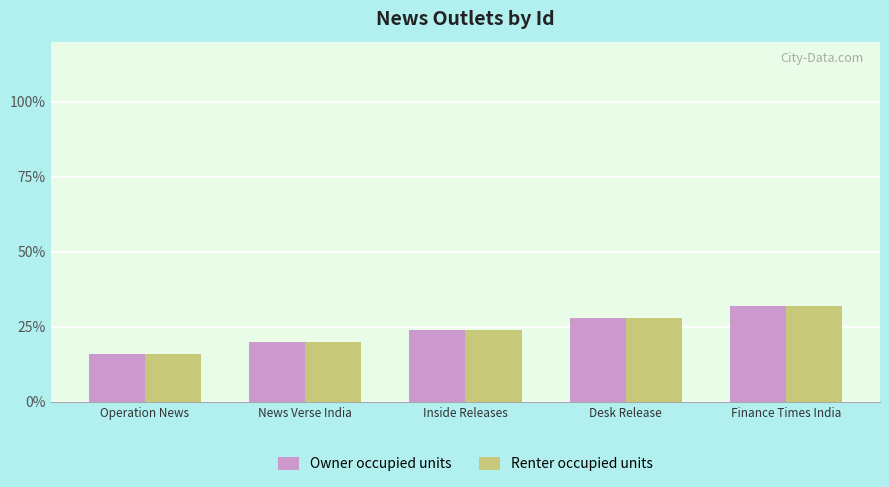

What is the label of the 1st bar from the right?

Finance Times India